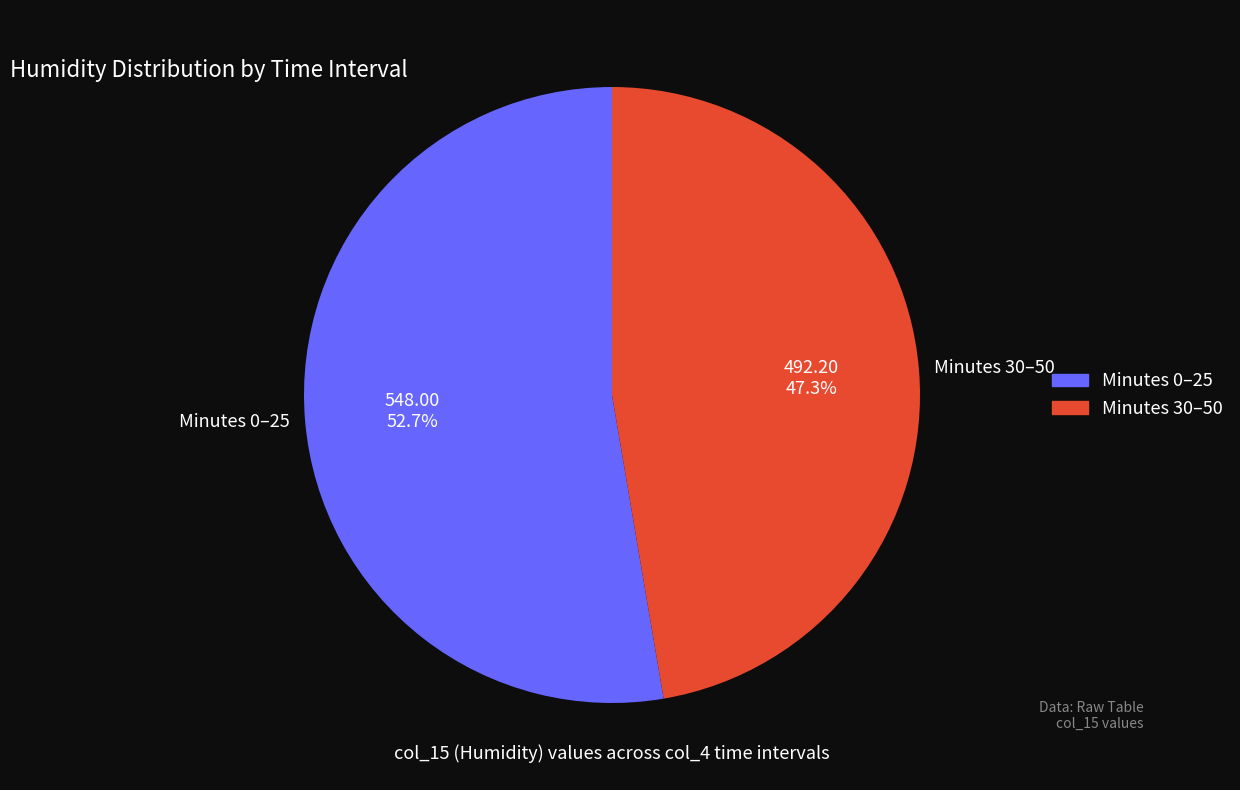

Rank the categories by value from lowest to highest.

Minutes 30–50, Minutes 0–25